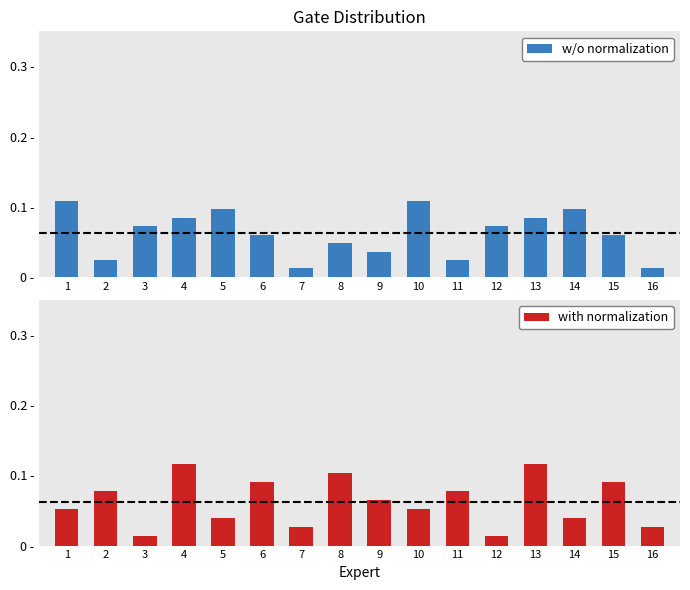

Count the w/o normalization values in the range 0 to 1.

16